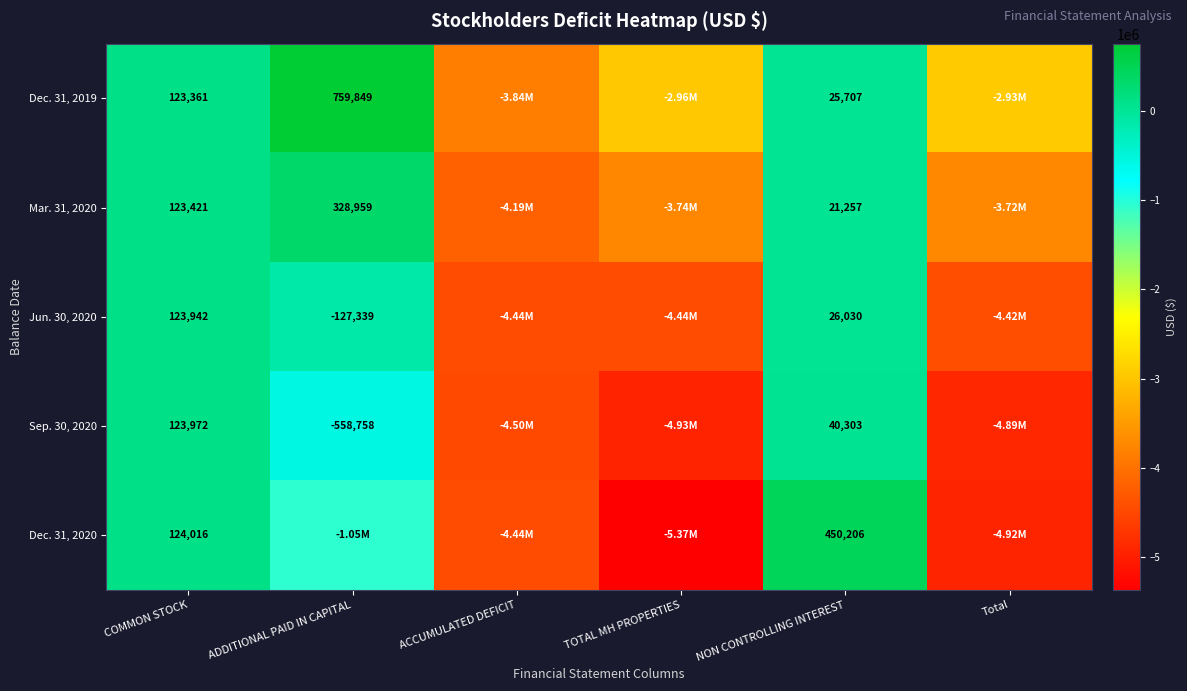

Is the value of Dec. 31, 2019 at NON CONTROLLING INTEREST greater than the value of Jun. 30, 2020 at NON CONTROLLING INTEREST?

No